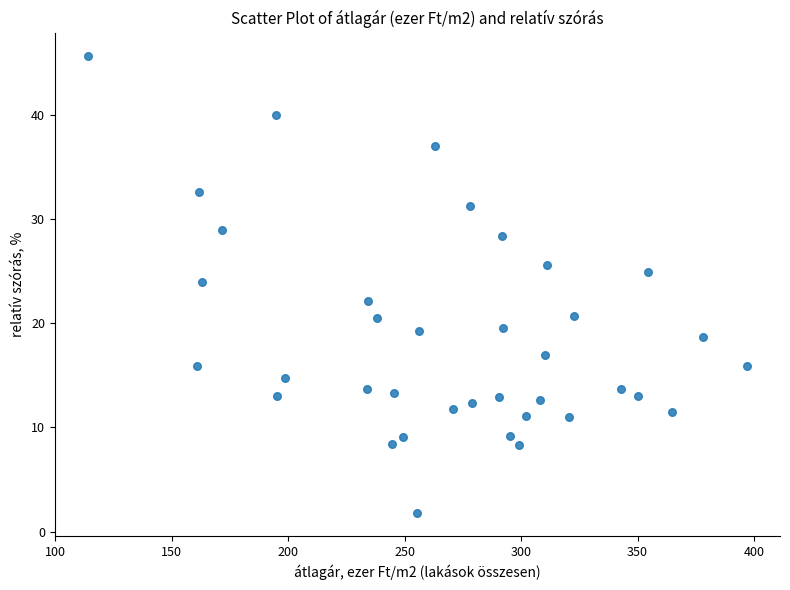

What is the range of X values (max minus min)?

283.0